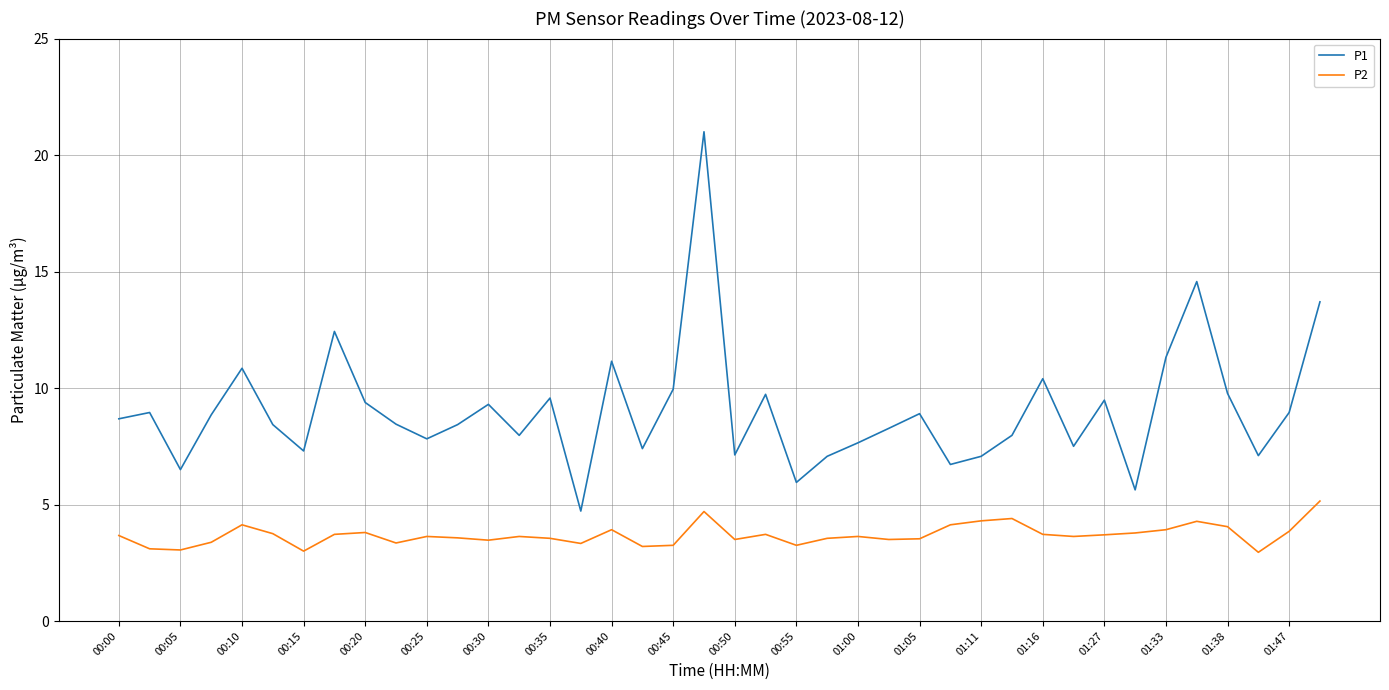

What is the highest value of the P2 series?

5.2